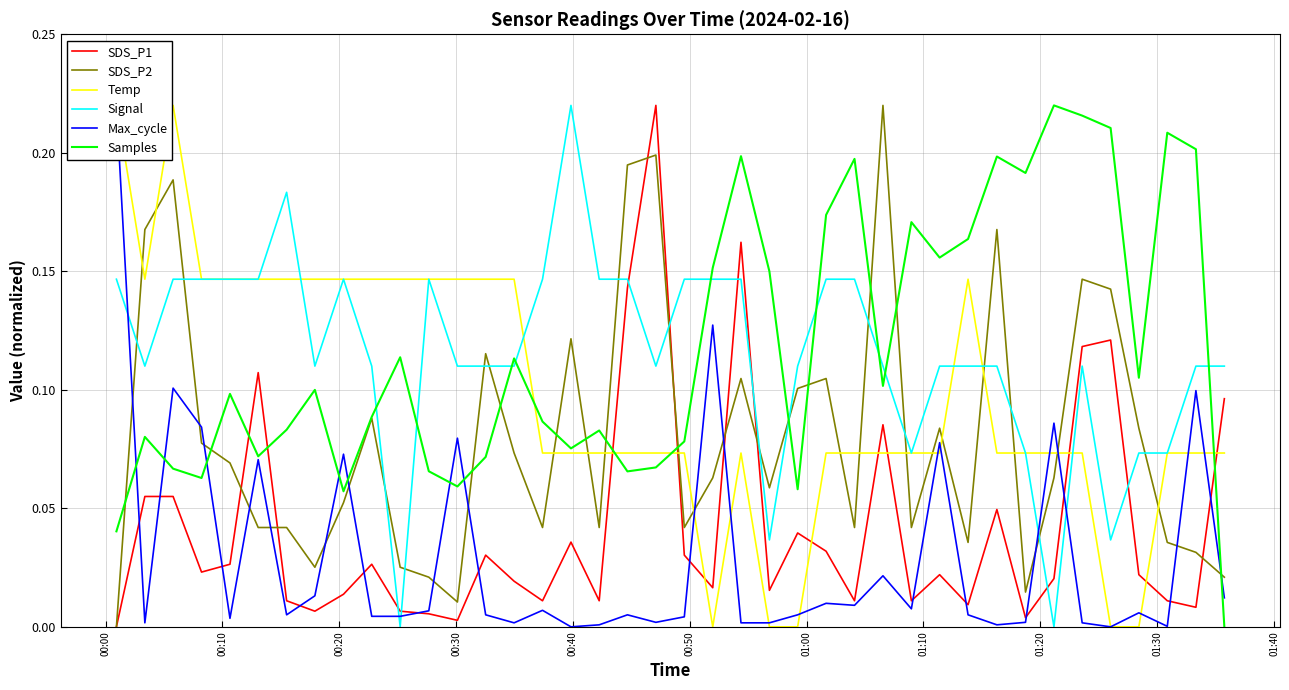

True or false: Signal and SDS_P1 cross at least once.

True